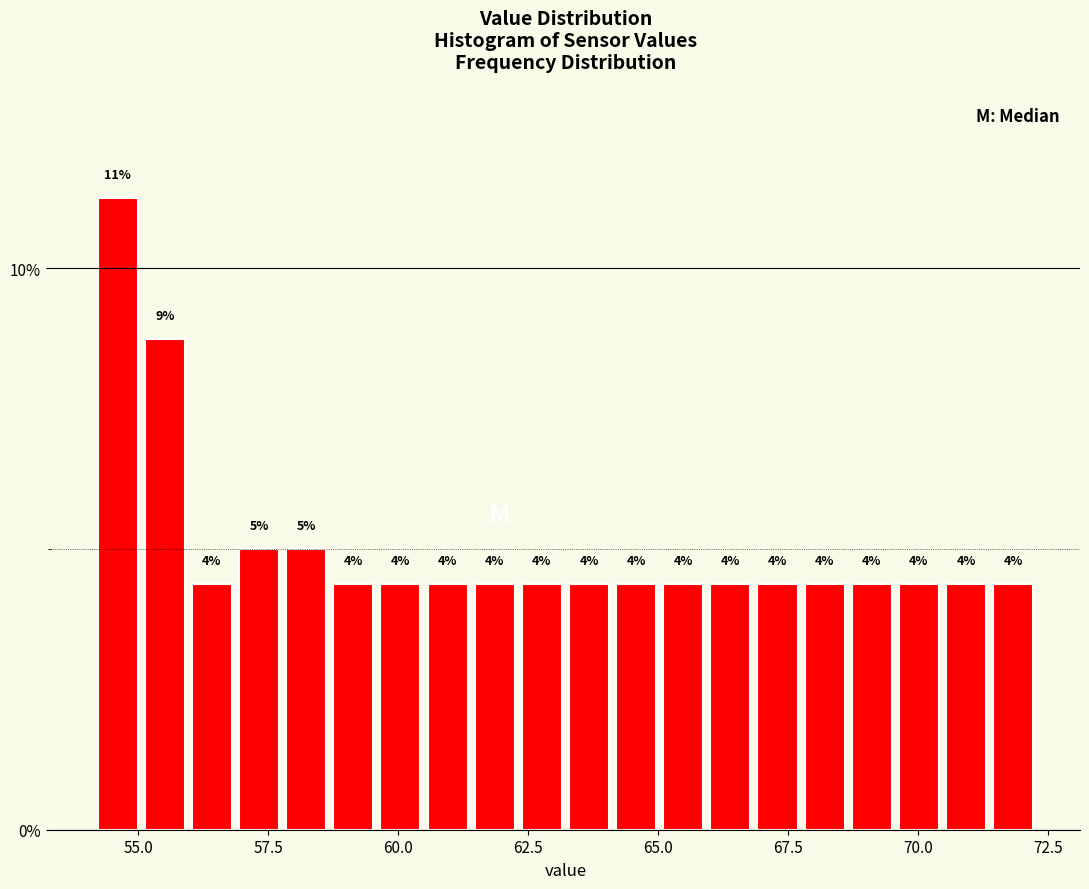

Read against the x-axis, roughly where is the centre of the tallest bar?

54.5